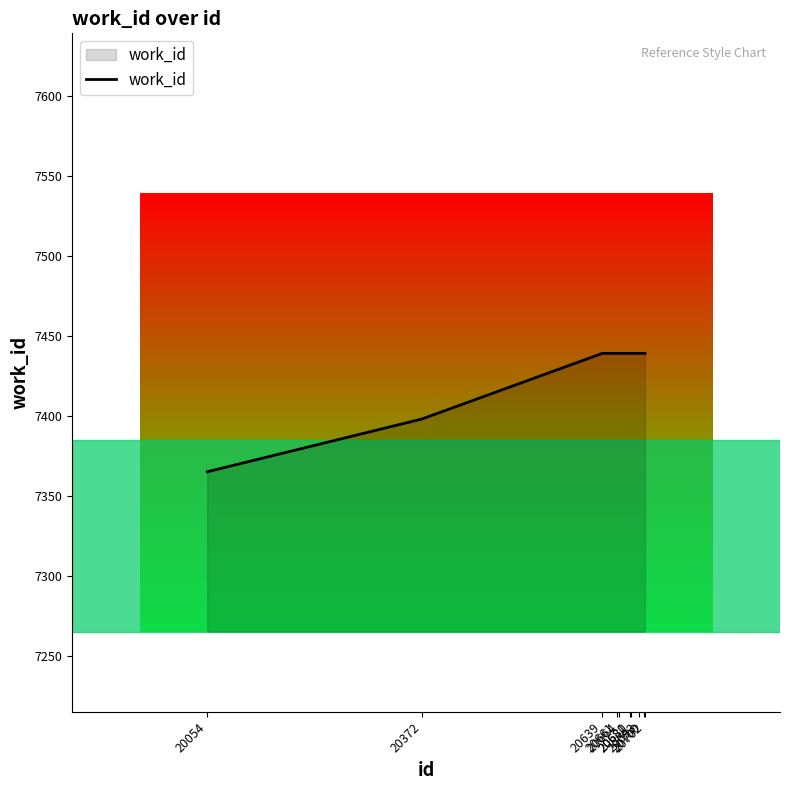

What is the difference between the maximum and minimum values?

74